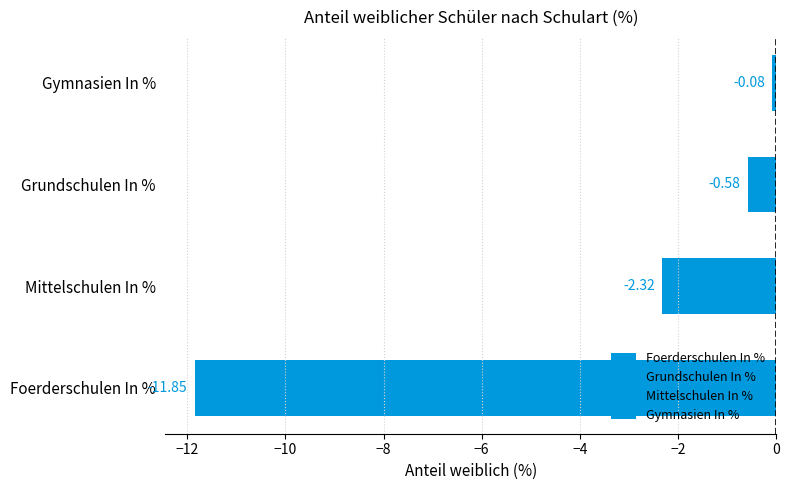

At 2009/10, list the series in order from smallest to largest.

Foerderschulen In %, Mittelschulen In %, Grundschulen In %, Gymnasien In %